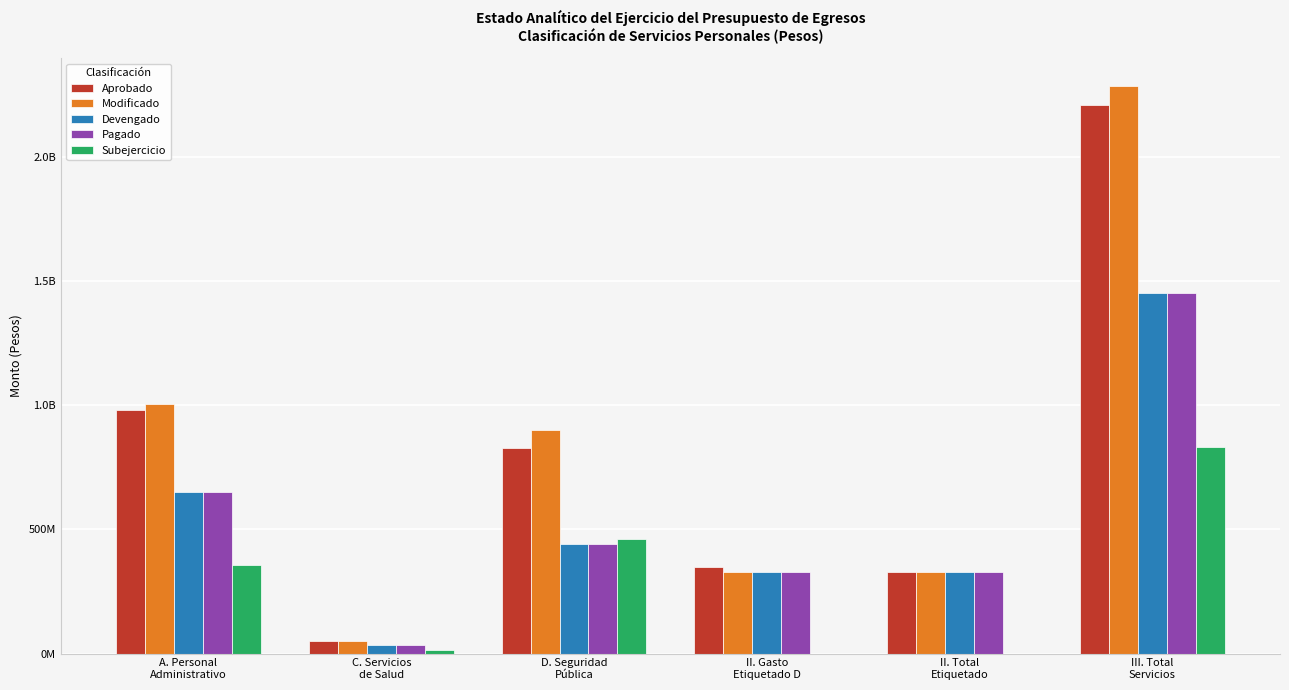

Reading left to right, extract all data points from this chart.

Aprobado: 982397058.0	49548427.8	827620011.3	350000000.2	327521243.1	2209565497.2
Modificado: 1005397058.0	49548427.8	901504315.8	327521243.1	327521243.1	2283971044.6
Devengado: 649469432.8	33290702.7	441362424.8	327521243.1	327521243.1	1451643803.3
Pagado: 649469432.8	33290702.7	441362424.8	327521243.1	327521243.1	1451643803.3
Subejercicio: 355927625.1	16257725.1	460141891.0	0.0	0.0	832327241.3